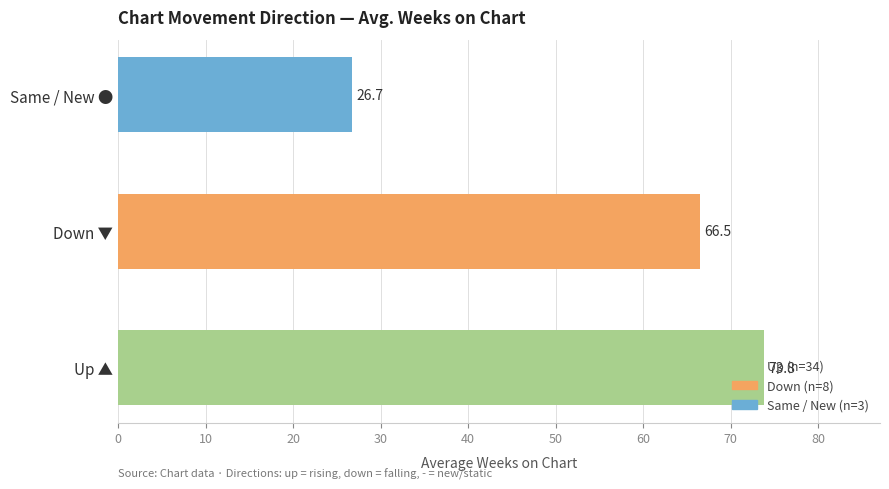

Rank the categories by value from highest to lowest.

Up ▲, Down ▼, Same / New ●